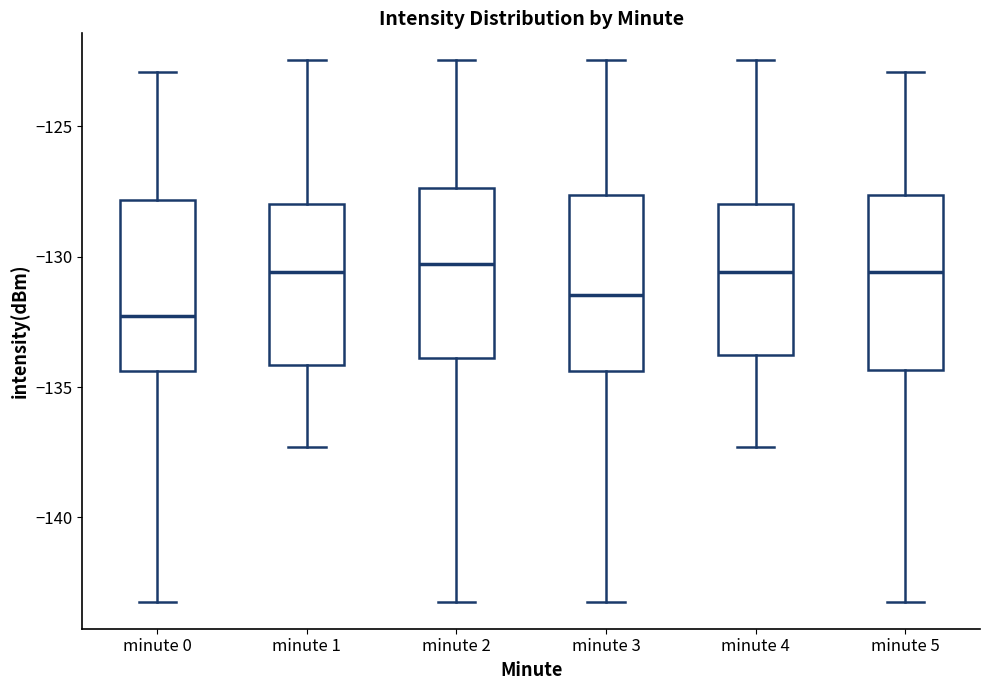

Where does the upper whisker of the box for minute 4 end on the y-axis? The values are not printed on the chart, so give them approximately, as read against the axis.

-122.5